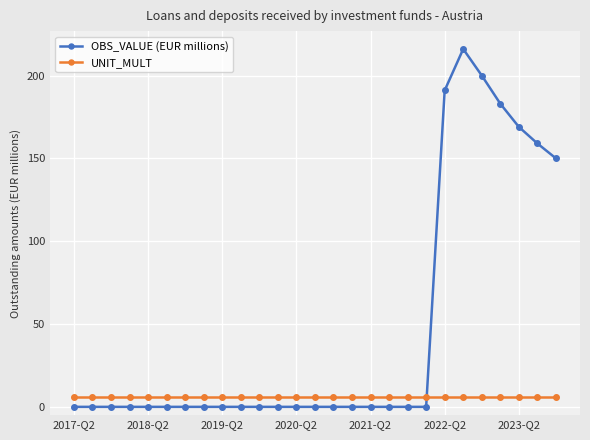

In OBS_VALUE (EUR millions), how many points are higher than both neighbors (excluding endpoints)?

1